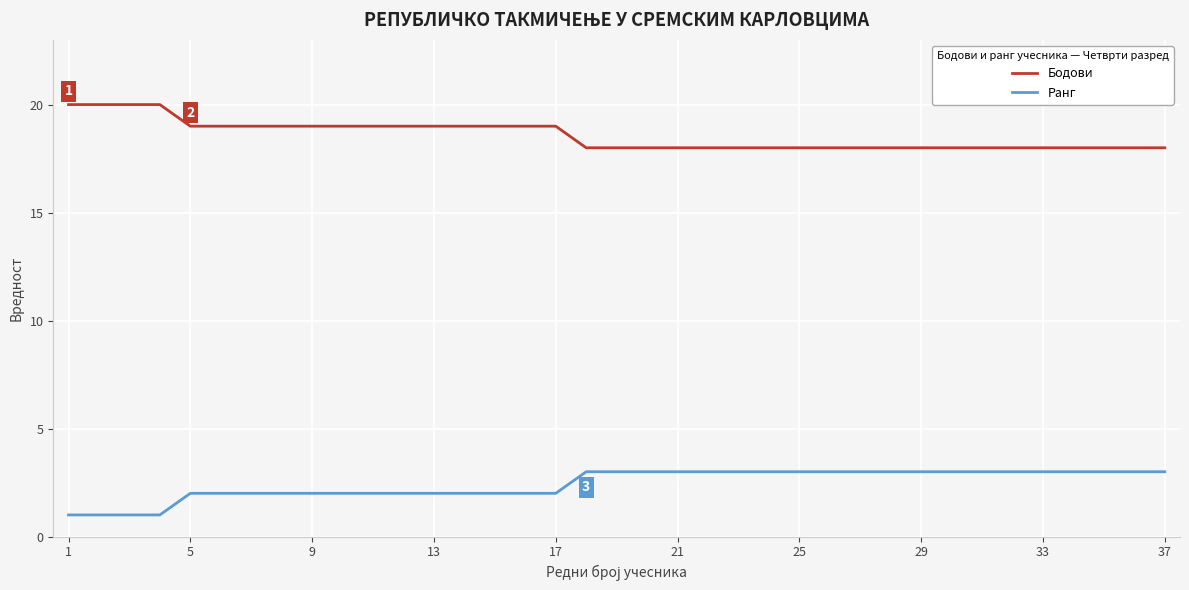

What is the maximum value for Бодови?

20